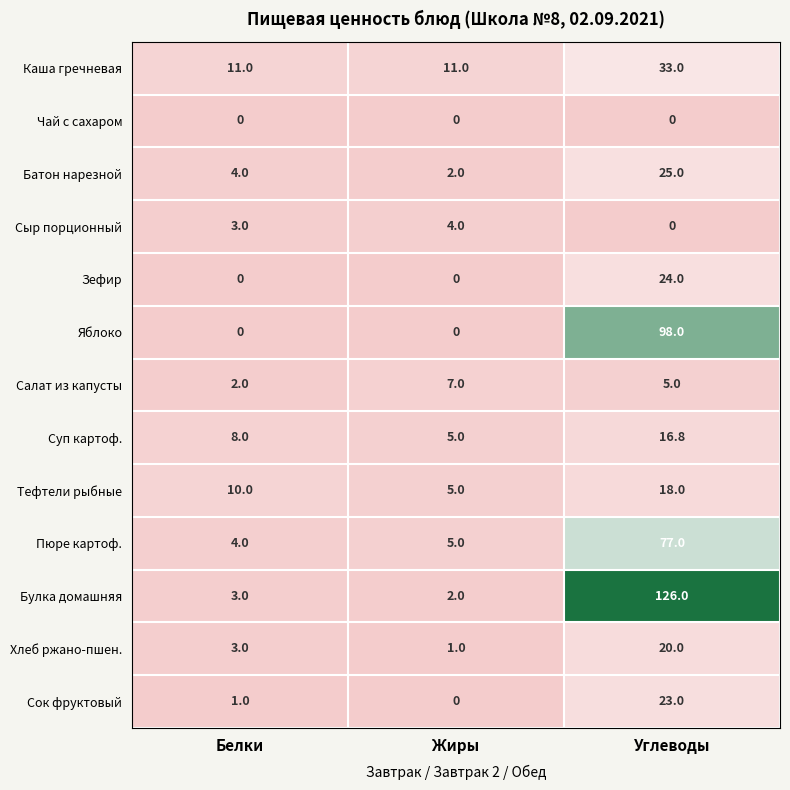

How many categories are shown in the chart?

3